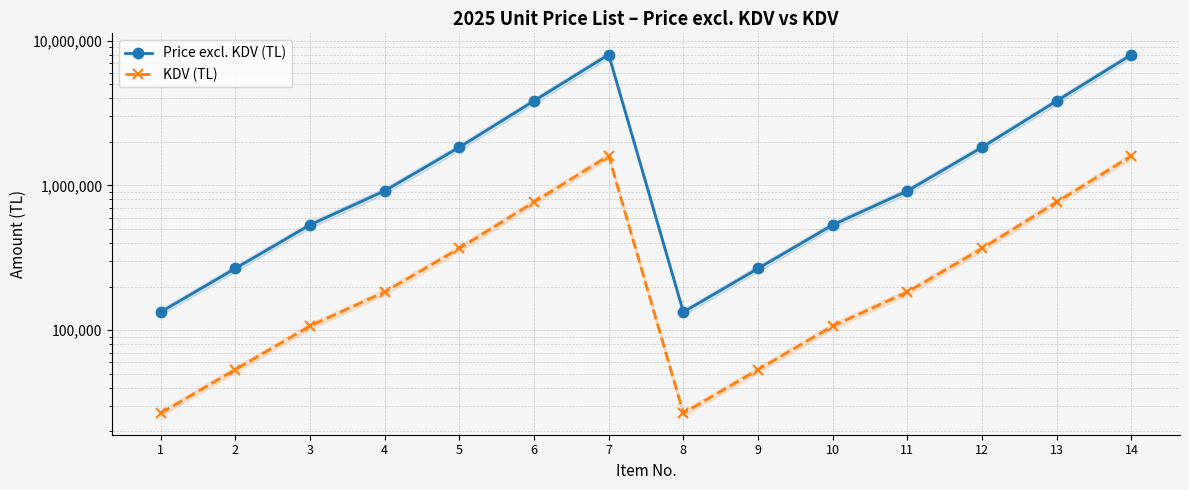

In Price excl. KDV (TL), how many points are higher than both neighbors (excluding endpoints)?

1